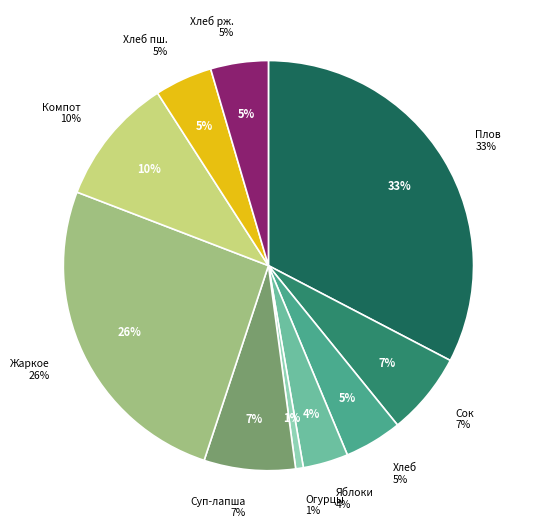

To the nearest percent, what is the difference between the largest and smallest slice percentages?

32%